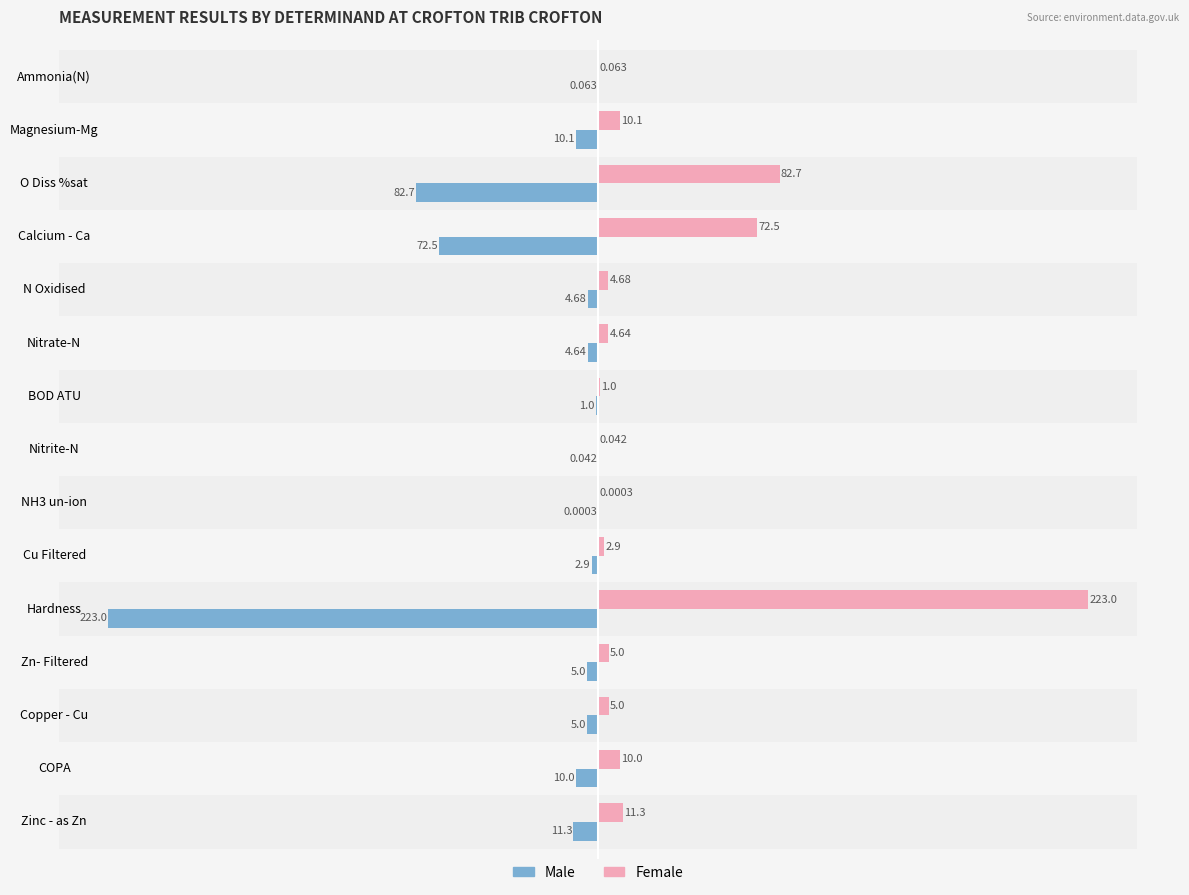

Where is Male nearest to the value -111?

O Diss %sat